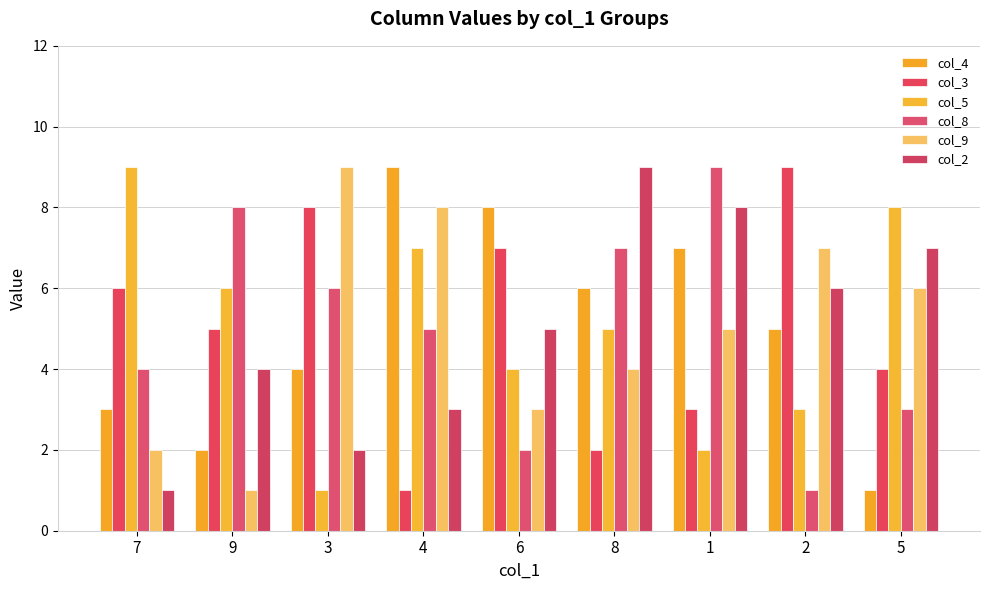

Which series has the largest total across all categories?

col_4